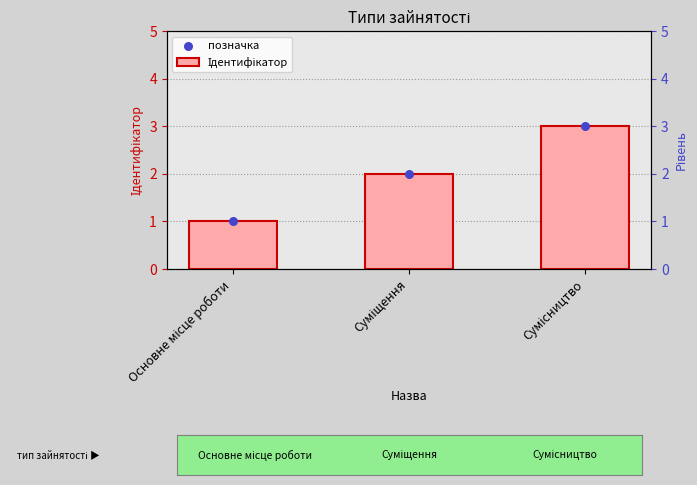

What are all the series names shown in the legend?

Ідентифікатор, позначка